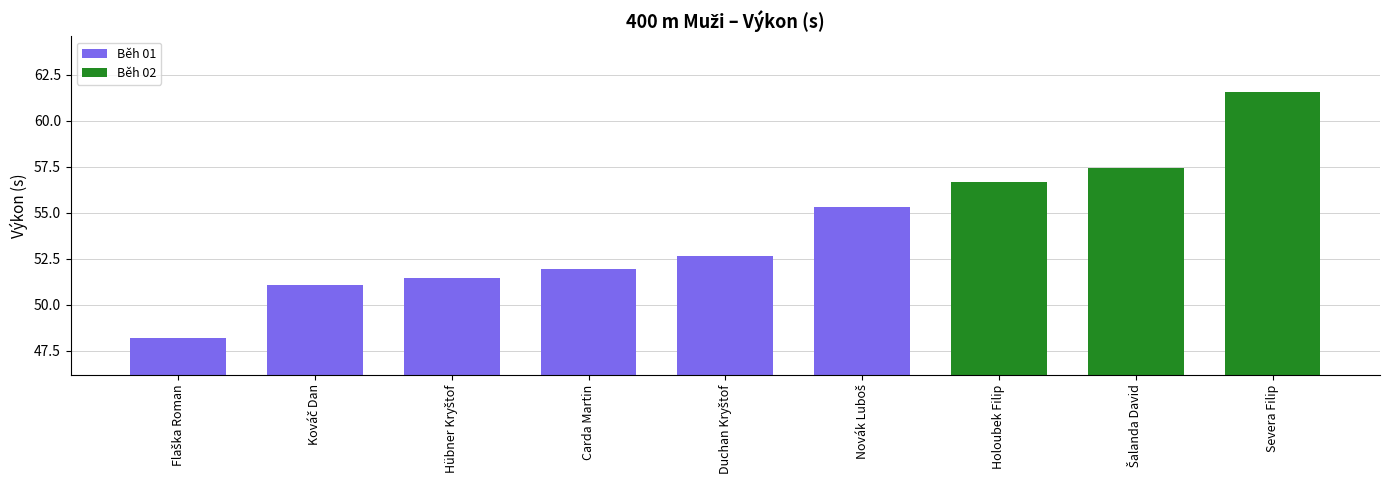

What is the minimum value shown in the chart?

48.2